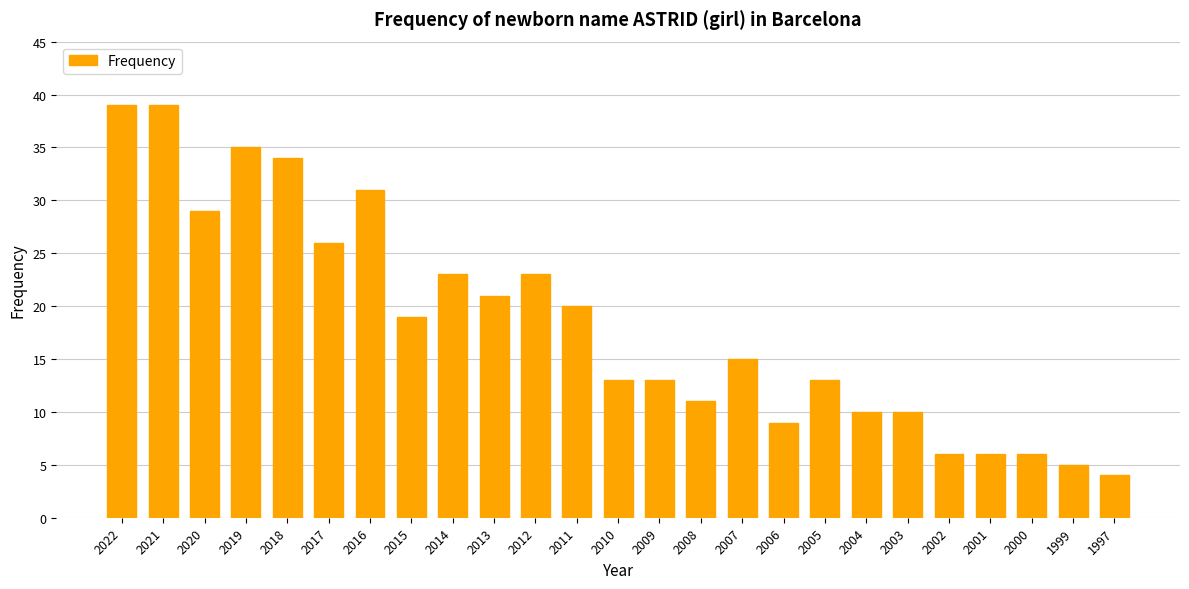

What is the difference between the second highest and minimum values?

35